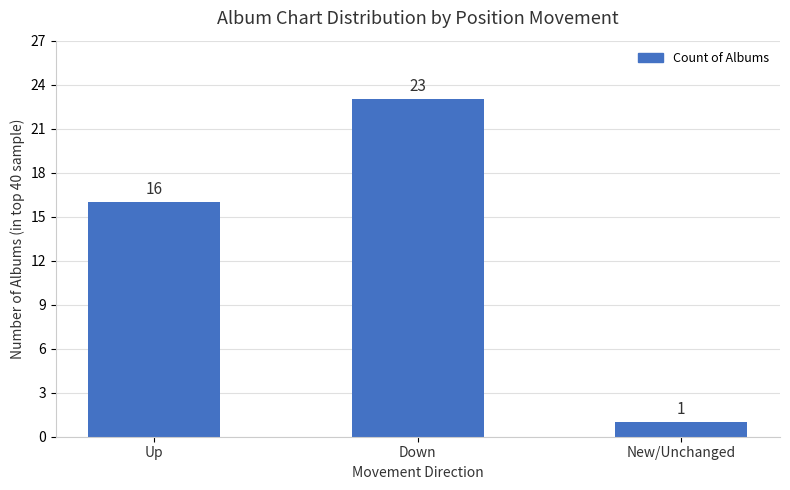

Which label corresponds to the largest value in the chart?

Down